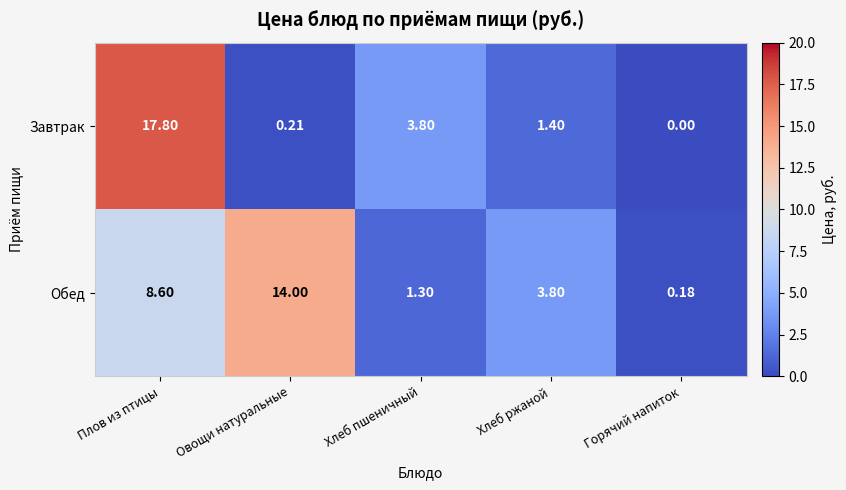

How many values in the Завтрак series exceed 1?

3